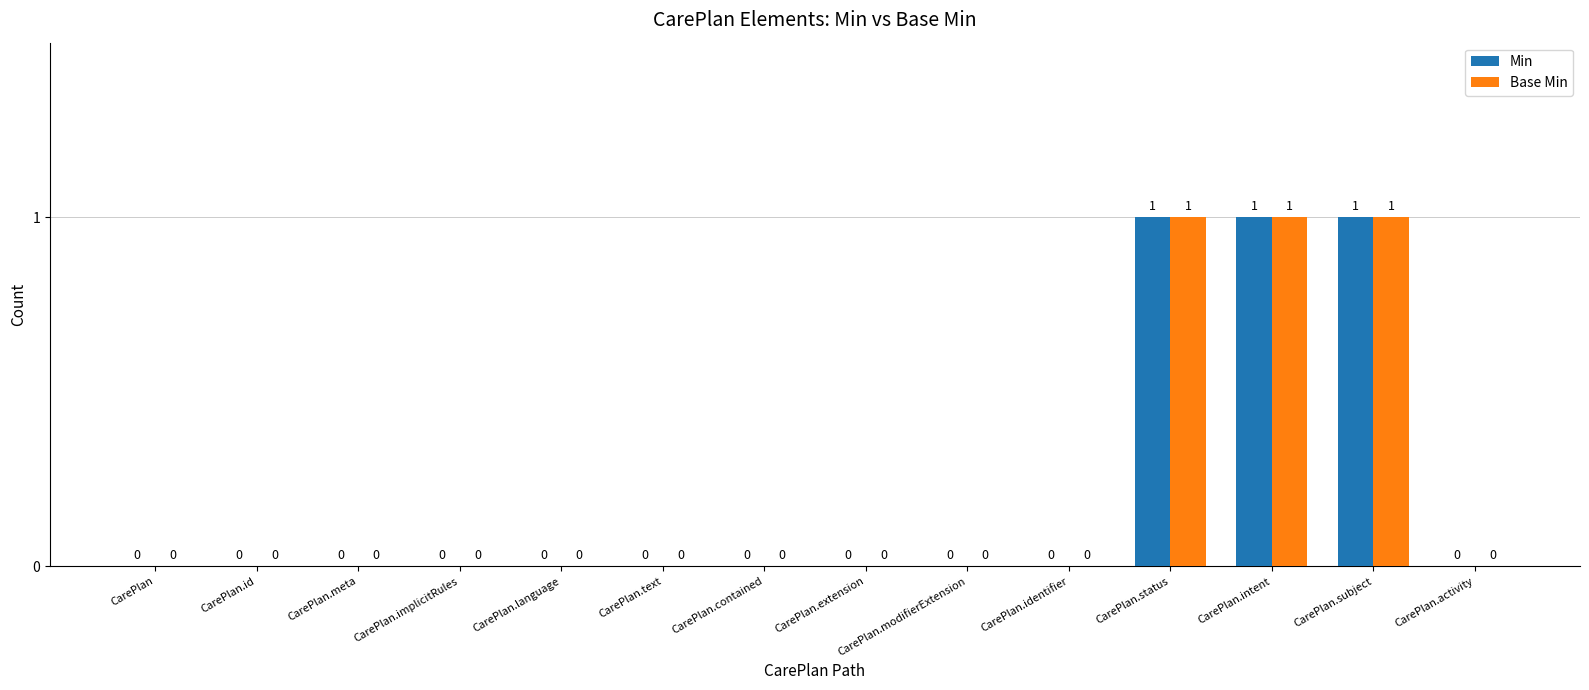

What is the highest value of the Min series?

1